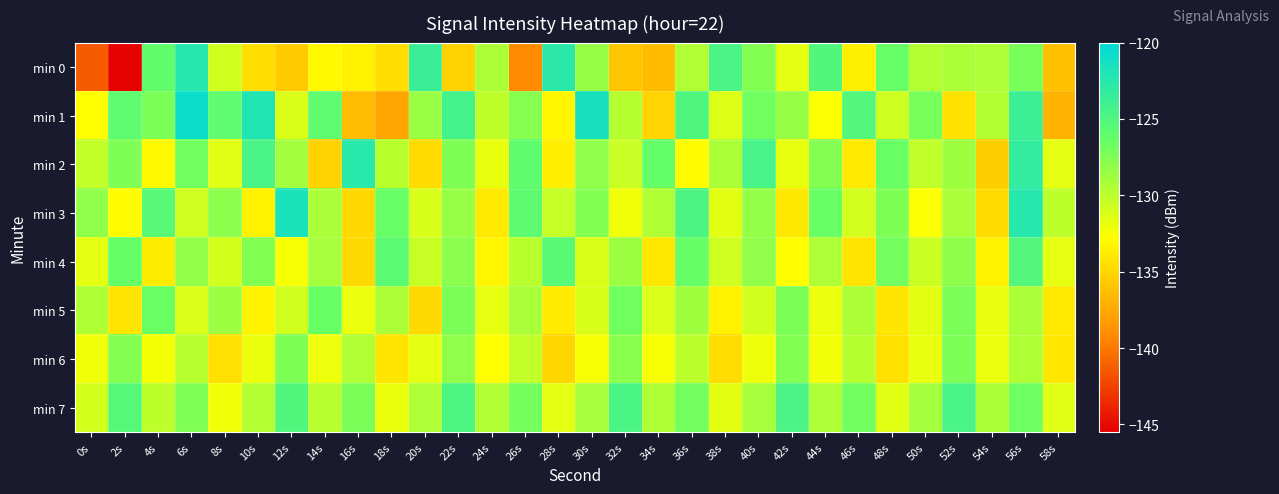

At which category does the chart reach its minimum across all series?

2s